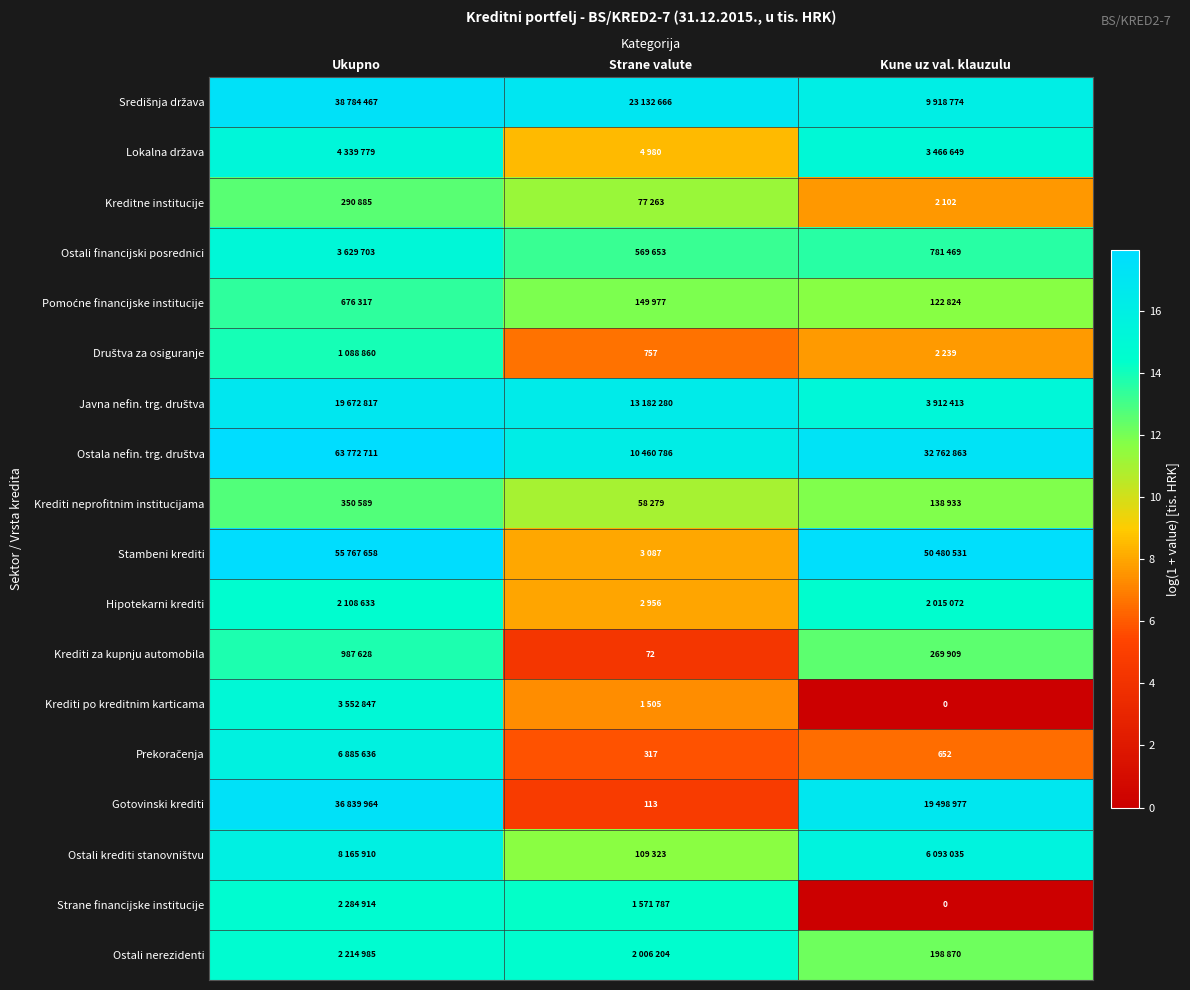

Which series has the largest total across all categories?

Ostala nefin. trg. društva